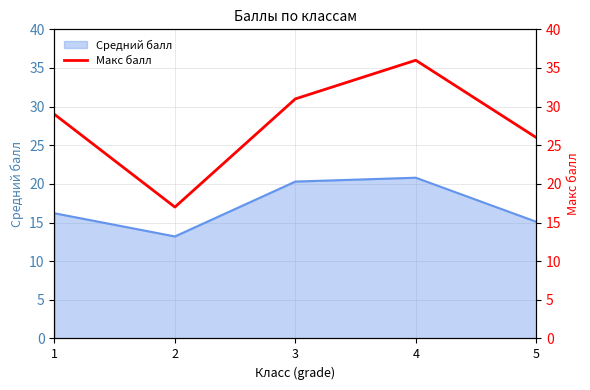

Is it true that the value at 4 is 12?

False